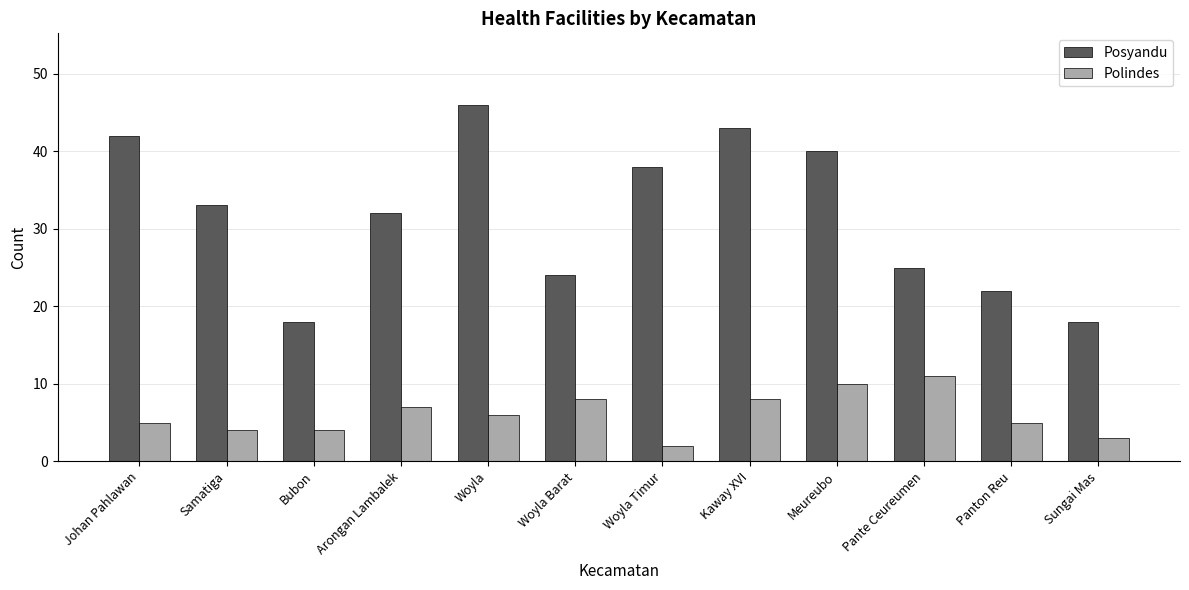

The value of Polindes at Samatiga is 4. True or false?

True